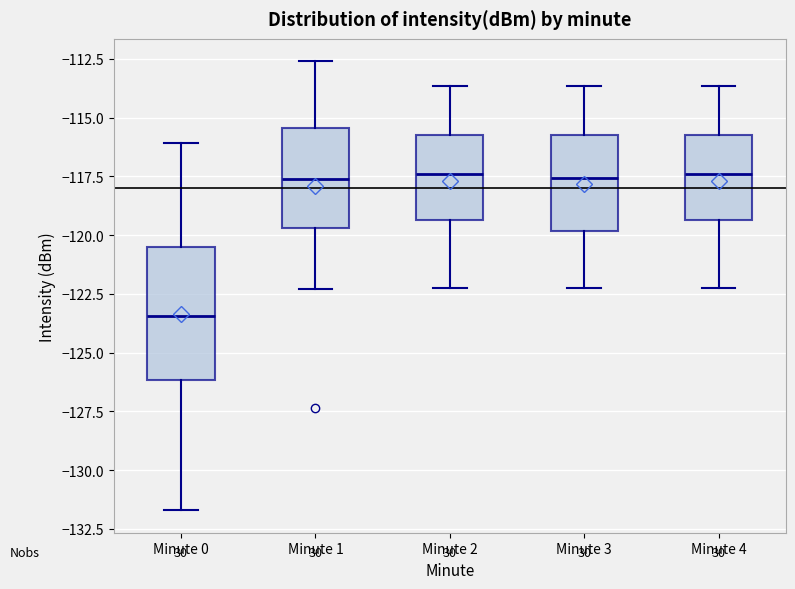

Reading left to right, read every box against the y-axis: the position of its median line, the range the box covers, and the ends of its whiskers. The values are not printed on the chart, so give them approximately, as read against the axis.

Minute 0: median -123.5, box -126.0 to -120.5, whiskers -131.5 to -116.0
Minute 1: median -117.5, box -119.5 to -115.5, whiskers -122.5 to -112.5
Minute 2: median -117.5, box -119.5 to -115.5, whiskers -122.5 to -113.5
Minute 3: median -117.5, box -120.0 to -115.5, whiskers -122.5 to -113.5
Minute 4: median -117.5, box -119.5 to -115.5, whiskers -122.5 to -113.5